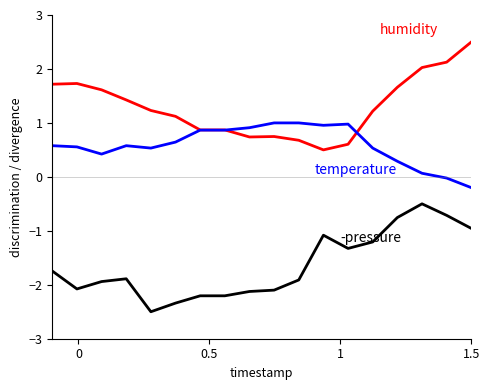

What is the minimum value shown in the chart?

-2.5